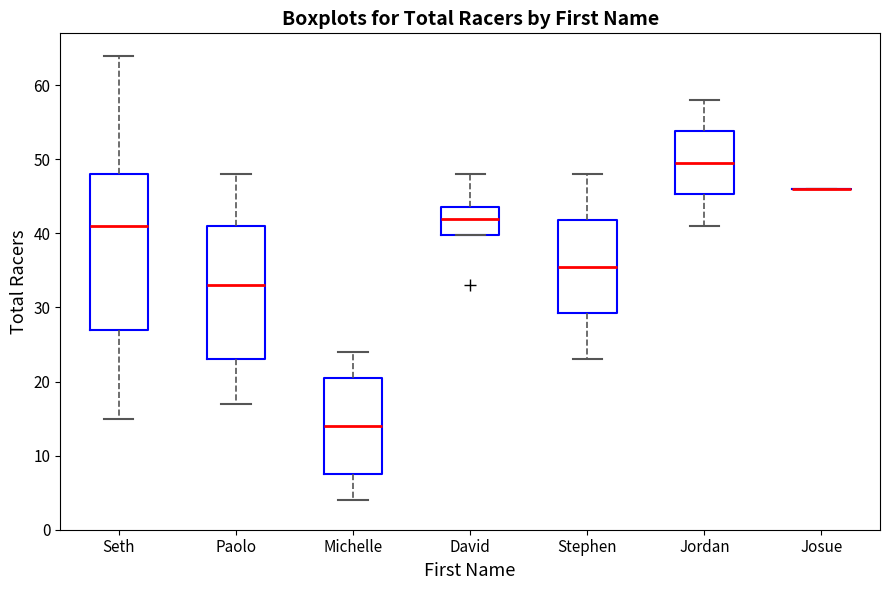

Comparing the boxes themselves (not the whiskers), which one is the tallest?

Seth